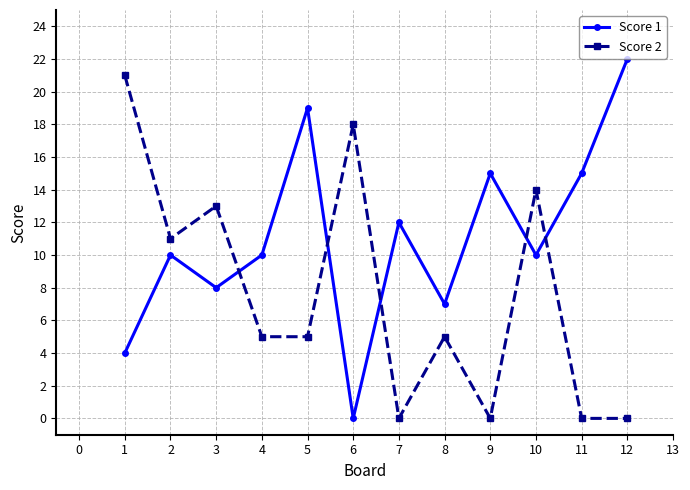

Where is the first local minimum for Score 1?

3